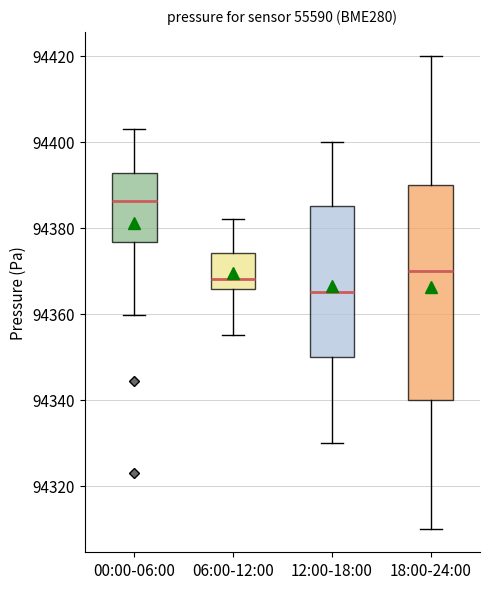

Where does the lower whisker of the box for 00:00-06:00 end on the y-axis? The values are not printed on the chart, so give them approximately, as read against the axis.

94360